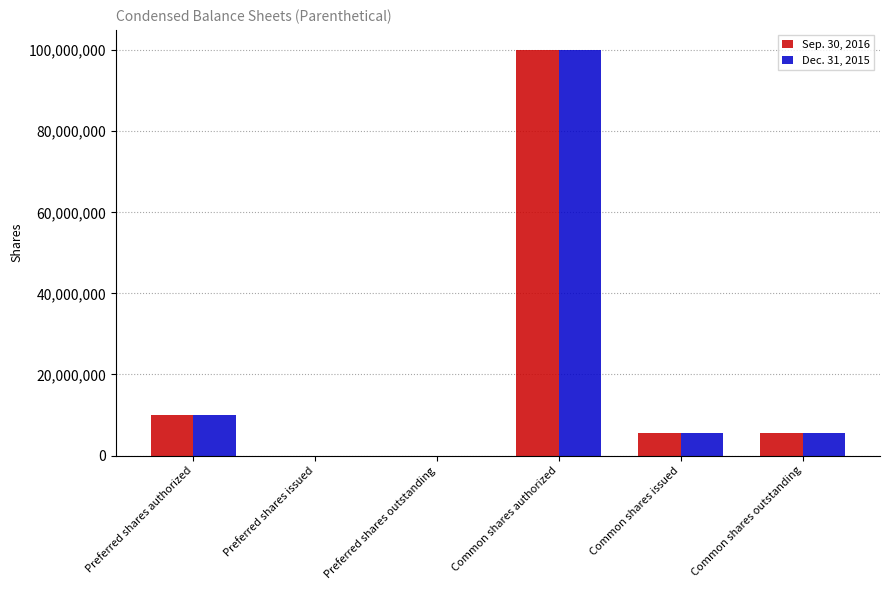

True or false: Sep. 30, 2016 has a value of 10000000 at Preferred shares authorized.

True